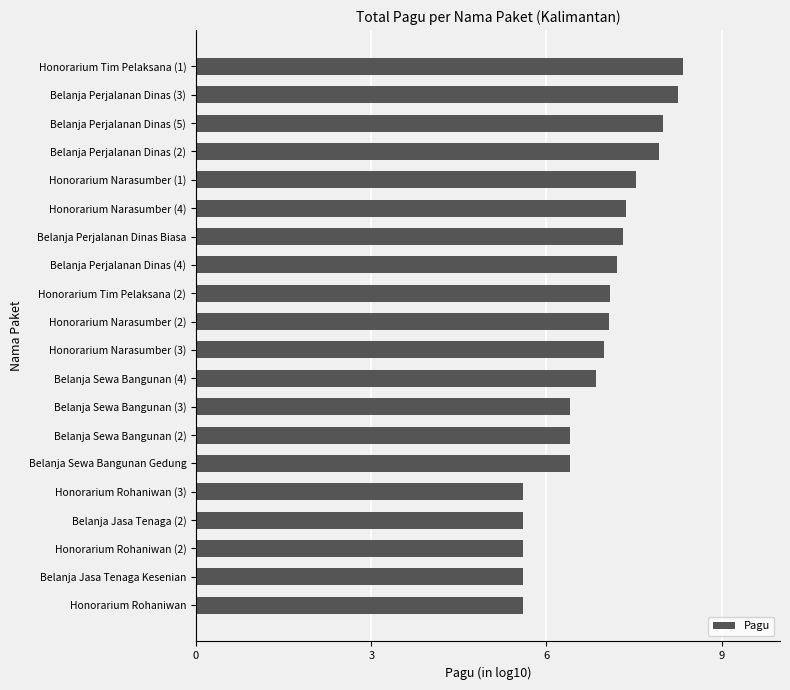

Count the number of data series in this chart.

1